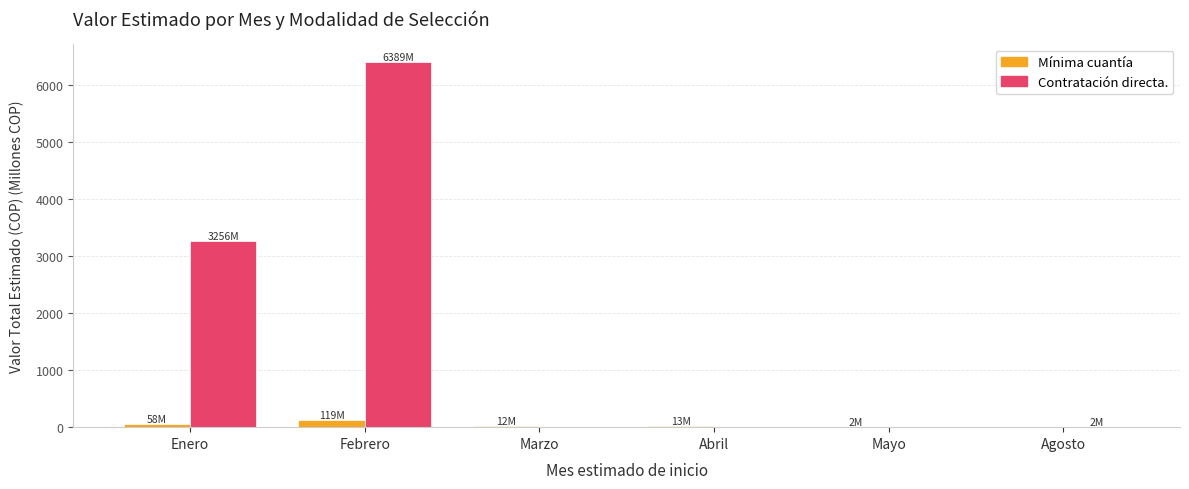

What is the sum of all Mínima cuantía values?

203.7